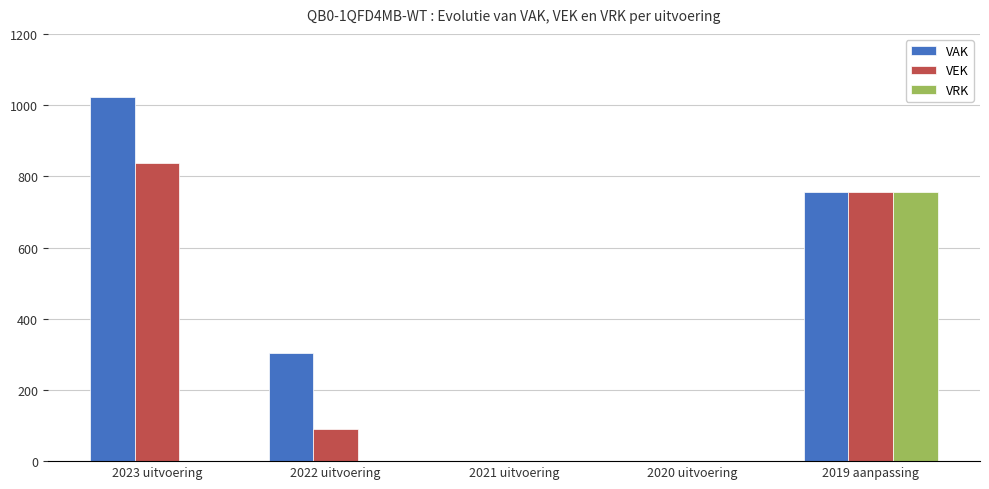

How many groups of bars are there?

5